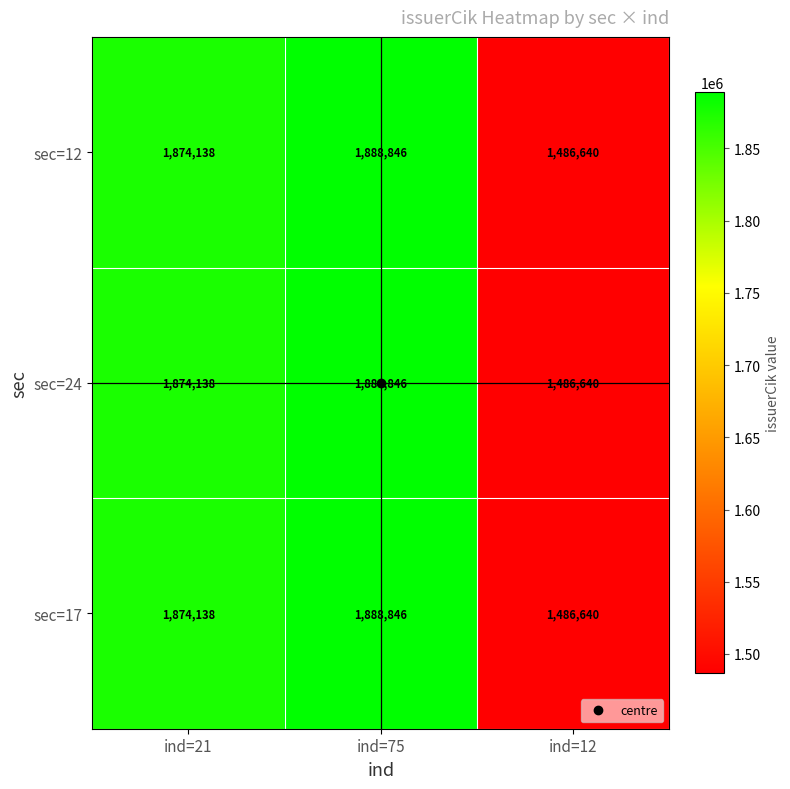

How many data points in sec=24 are less than 1874138?

1